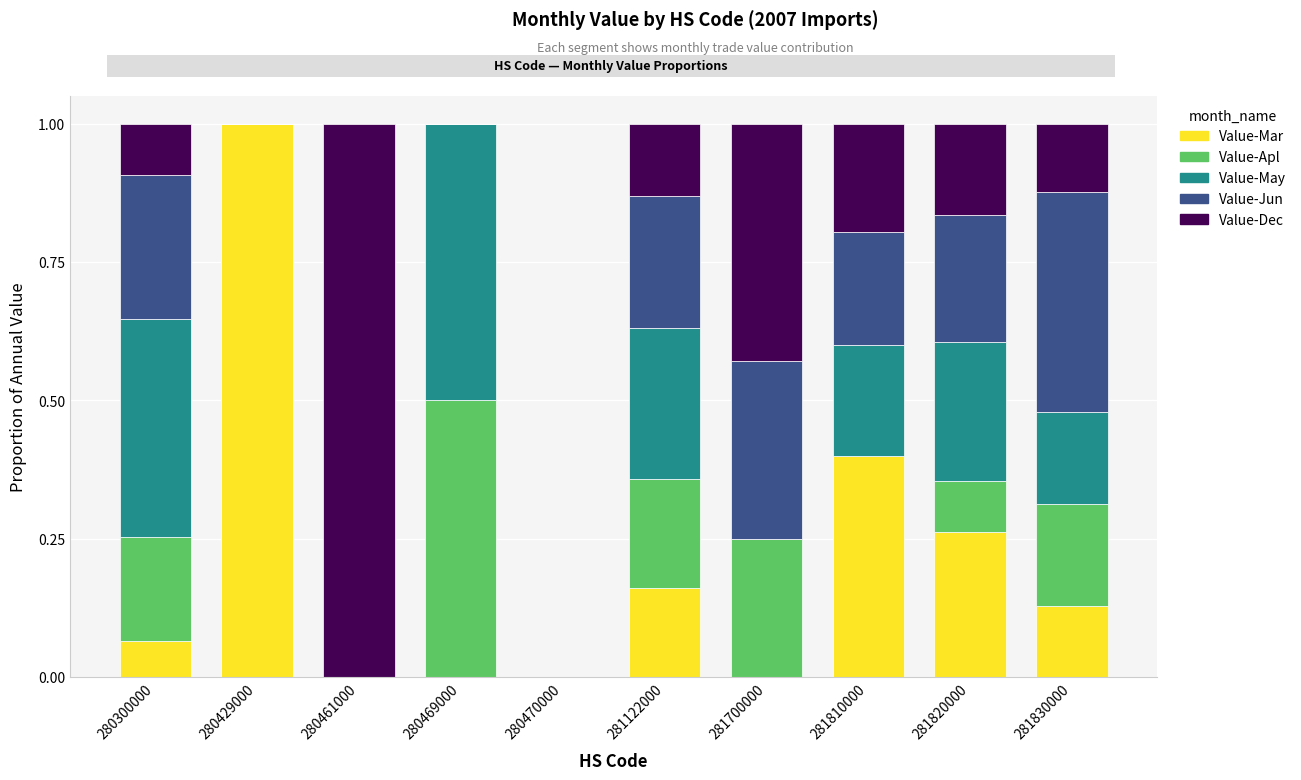

What are all the series names shown in the legend?

Value-Mar, Value-Apl, Value-May, Value-Jun, Value-Dec